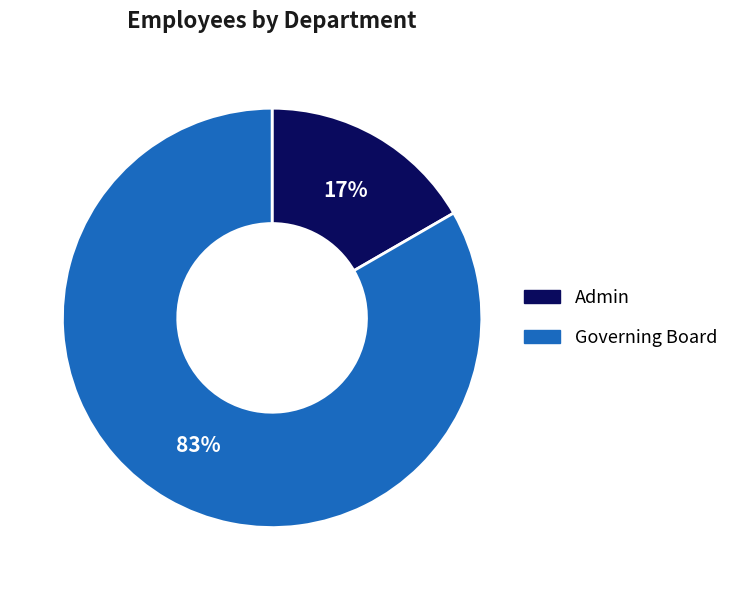

Which category has the smallest portion of the pie?

Admin